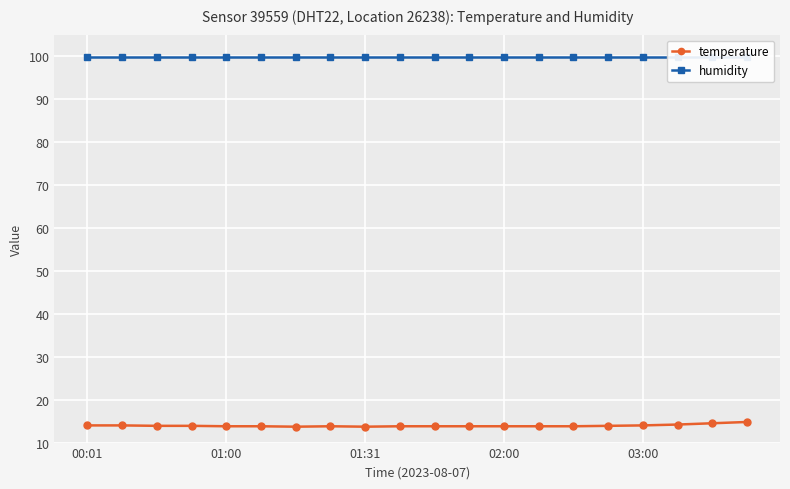

Does the chart display data point markers on the line(s)?

Yes